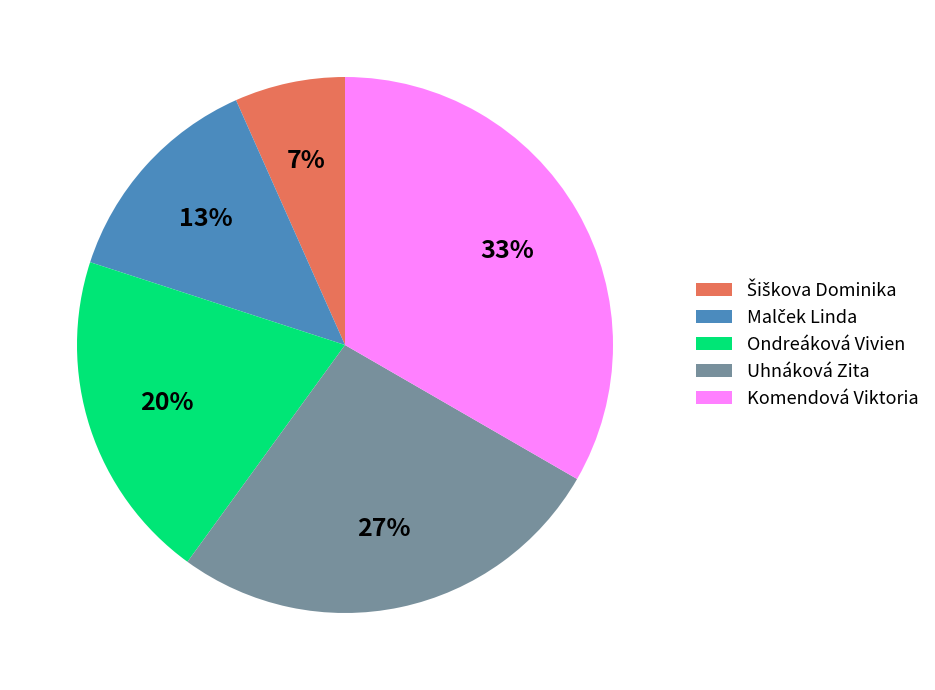

Between Ondreáková Vivien and Komendová Viktoria, which is larger?

Komendová Viktoria